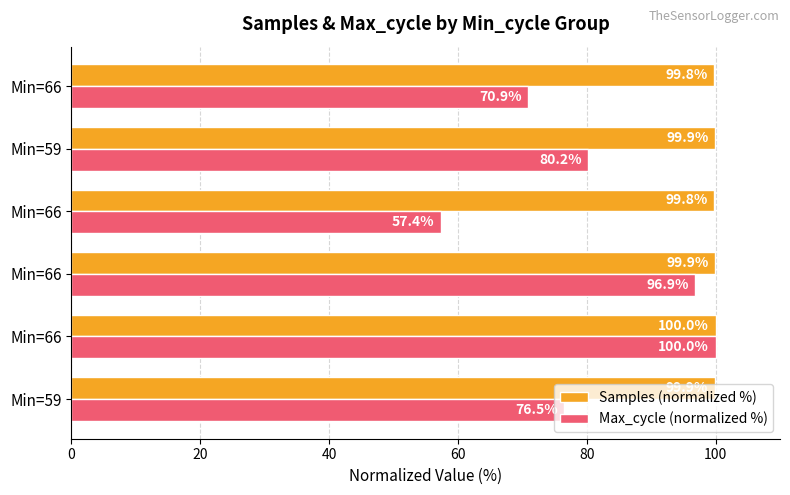

Count the number of data series in this chart.

2